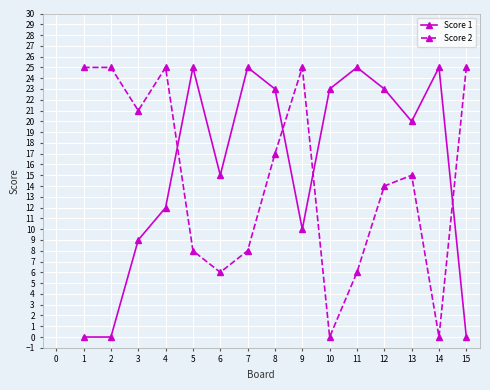

What is the difference between the Score 2 values at 6 and 12?

8